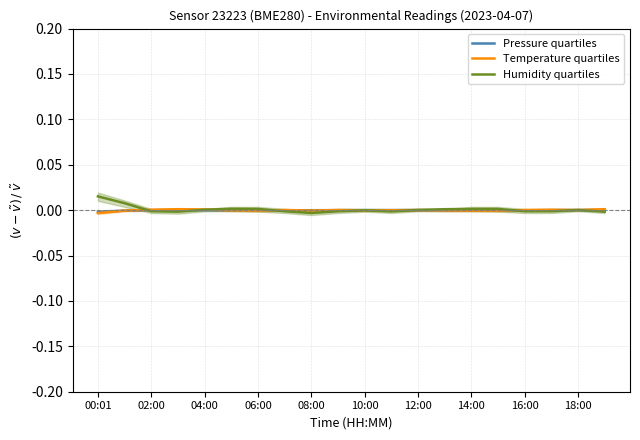

The value of Humidity quartiles at 12:00 is 0.0. True or false?

True